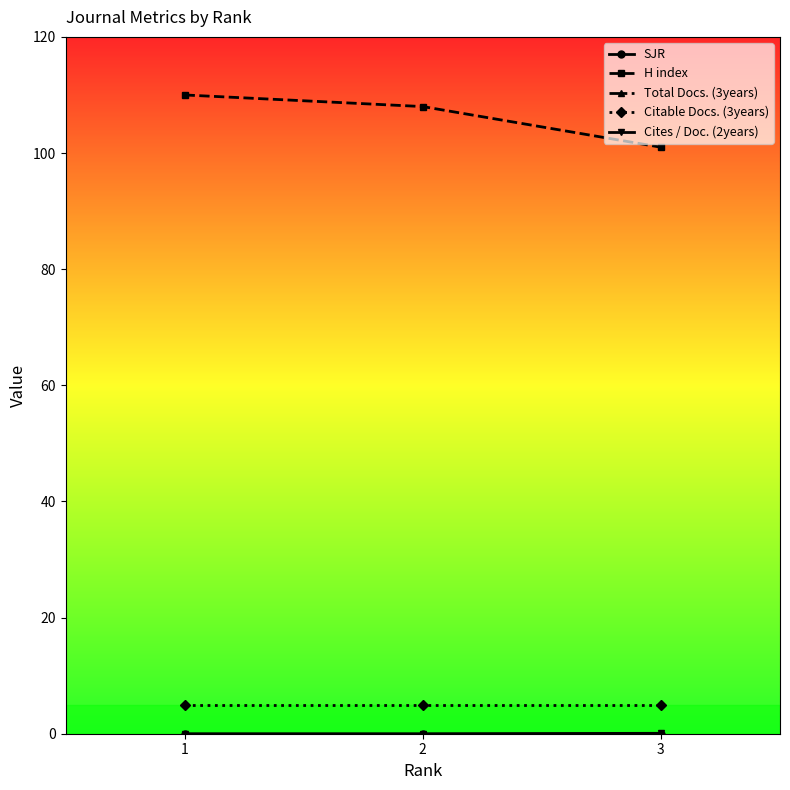

How many values in the H index series are below 108?

1